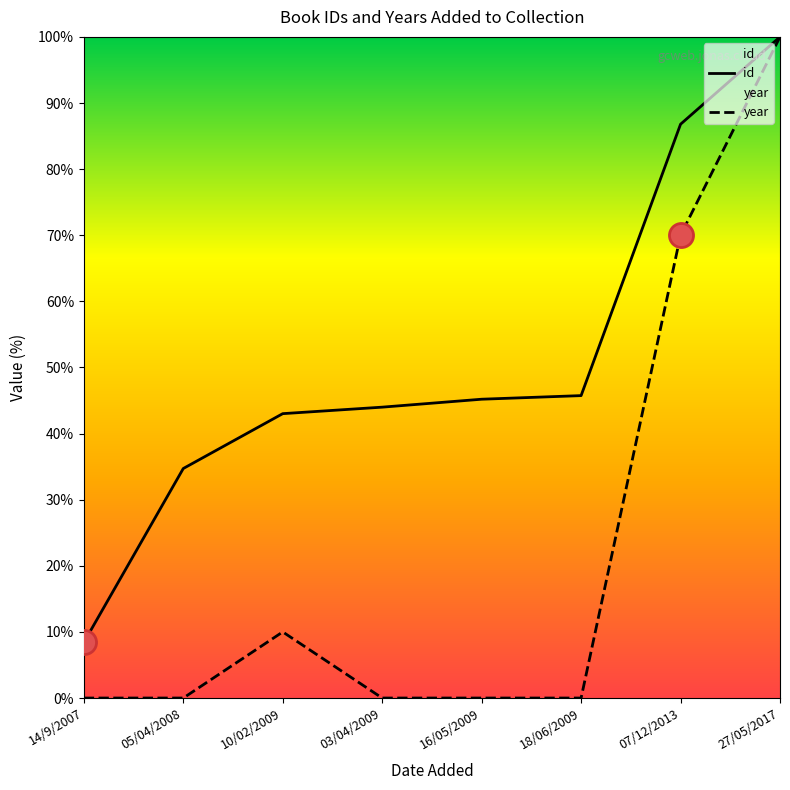

Which series has the largest total across all categories?

id